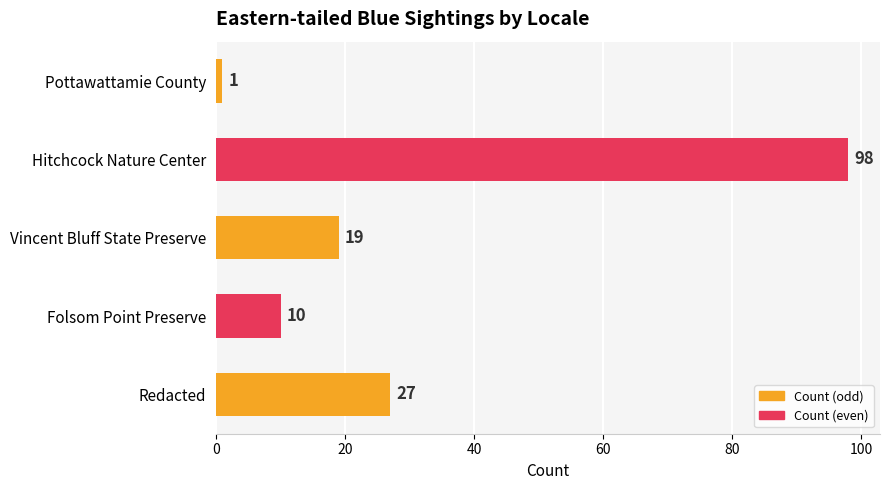

How many bars are there in total?

5